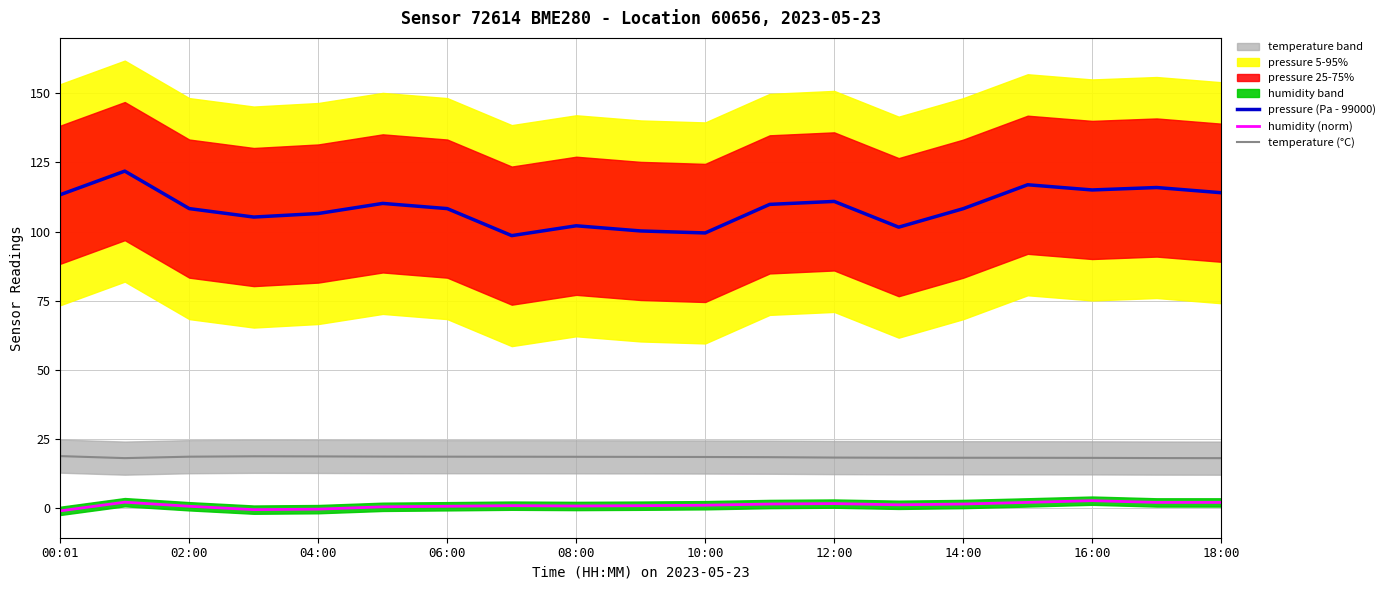

Is it true that pressure (Pa - 99000) equals 108.3 at 14:00?

True